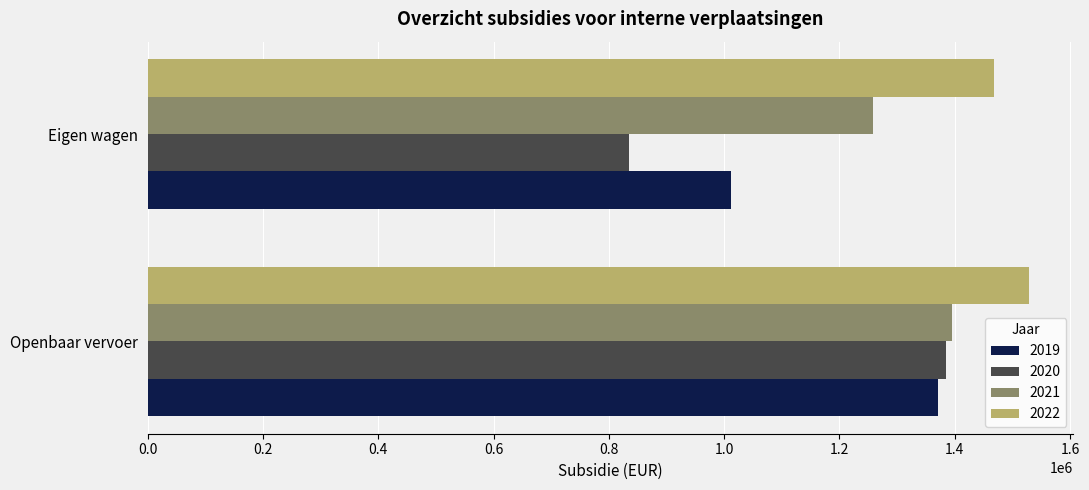

Where is 2022 nearest to the value 1499022?

Eigen wagen